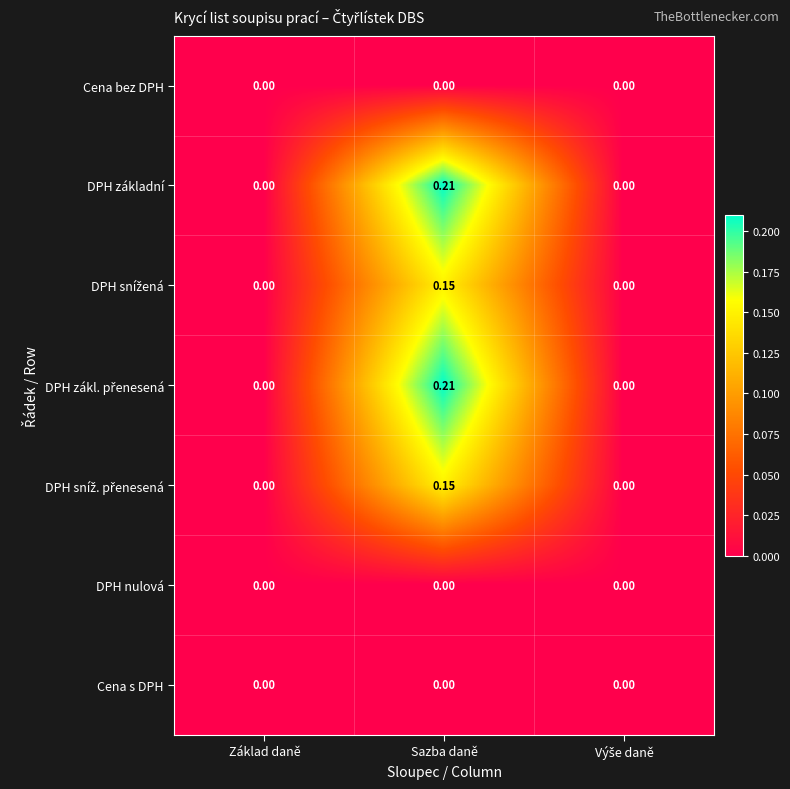

At which category is the sum across all series the highest?

Sazba daně